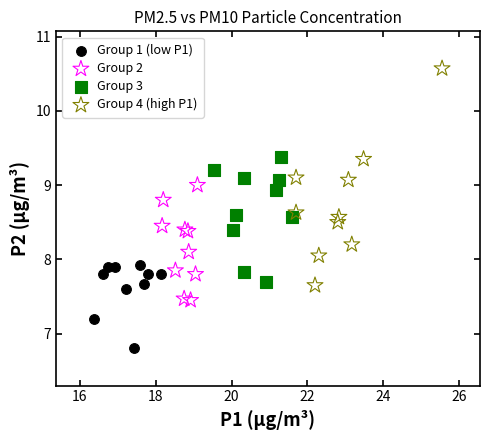

Which series has the widest spread of Y values?

Group 4 (high P1)